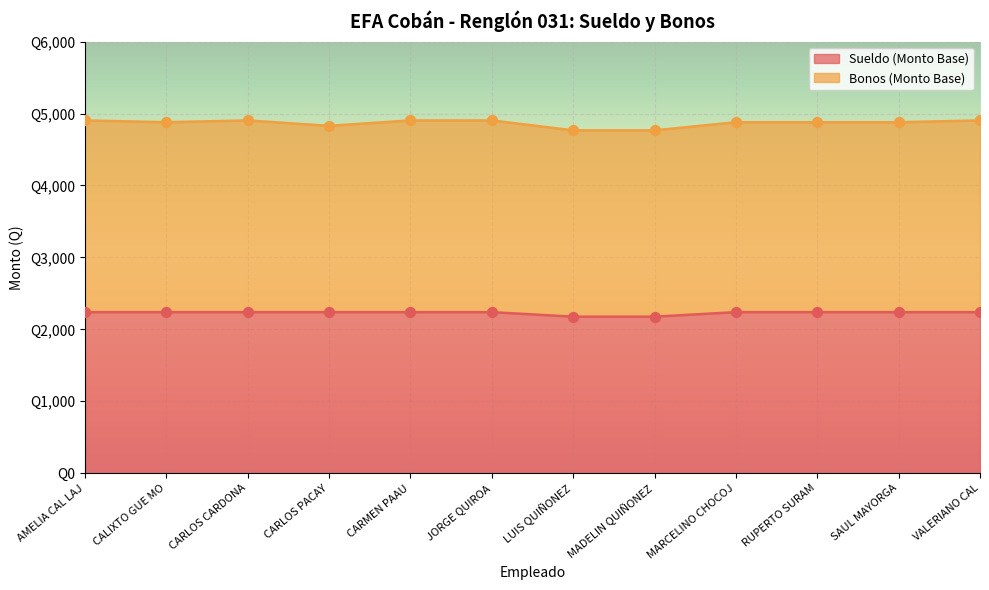

Between JORGE QUIROA and LUIS QUIÑONEZ, which is larger?

JORGE QUIROA